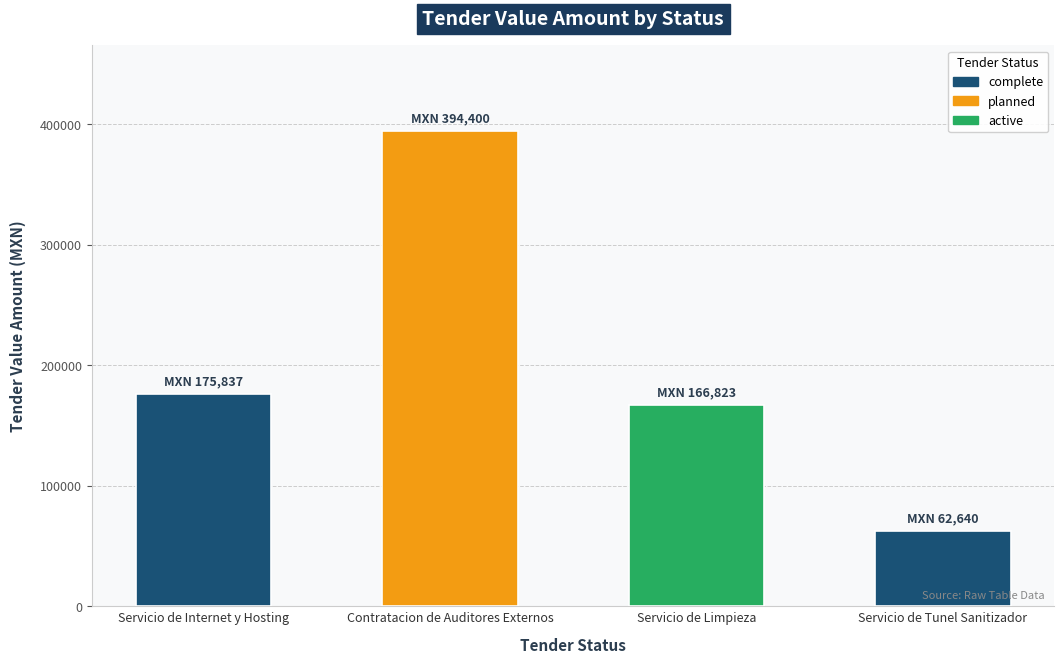

Where does the data first go above 175837?

Servicio de Internet y Hosting